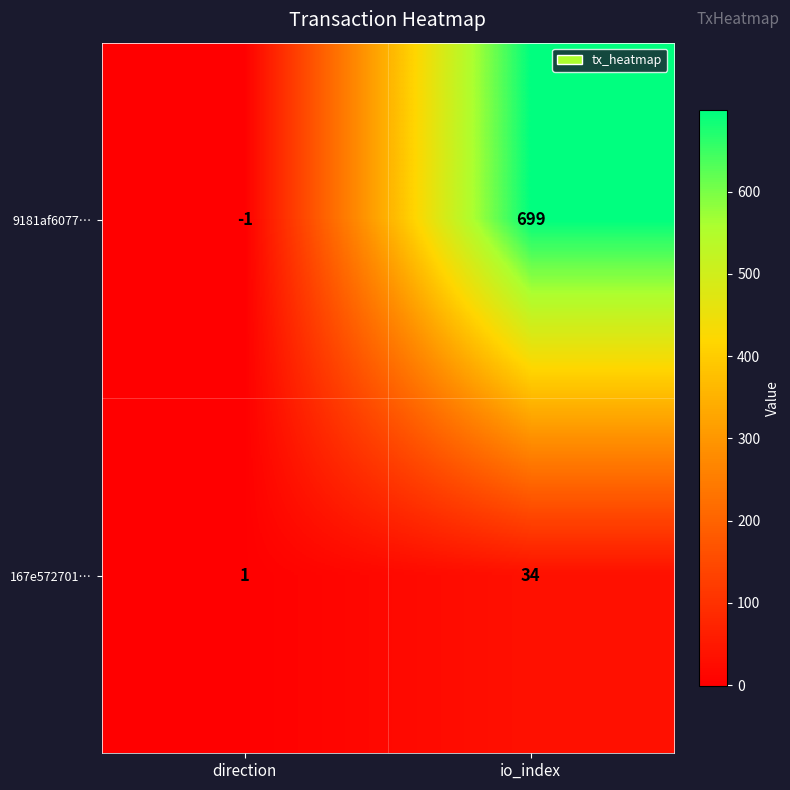

What is the average value of the 9181af6077… series?

349